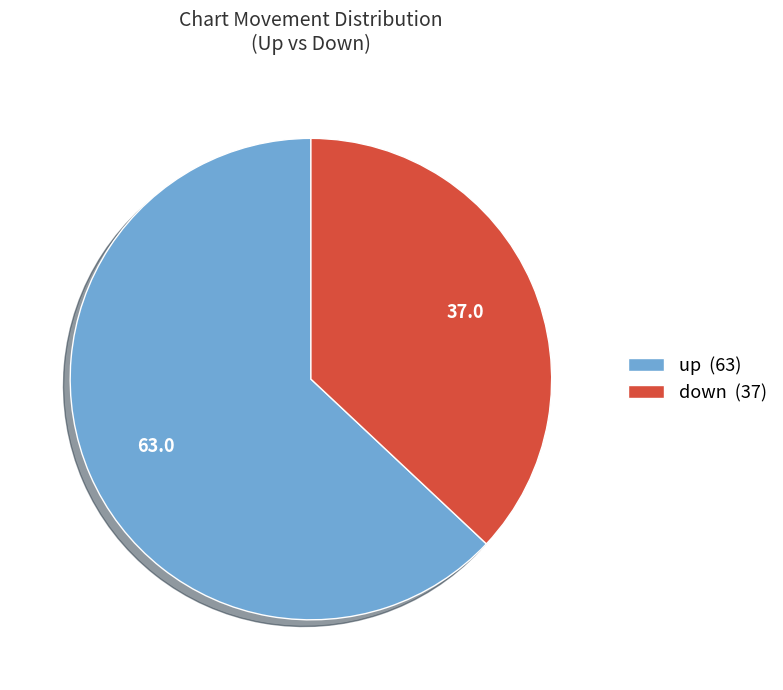

Combined, do up (63) and down (37) account for over 50%?

Yes